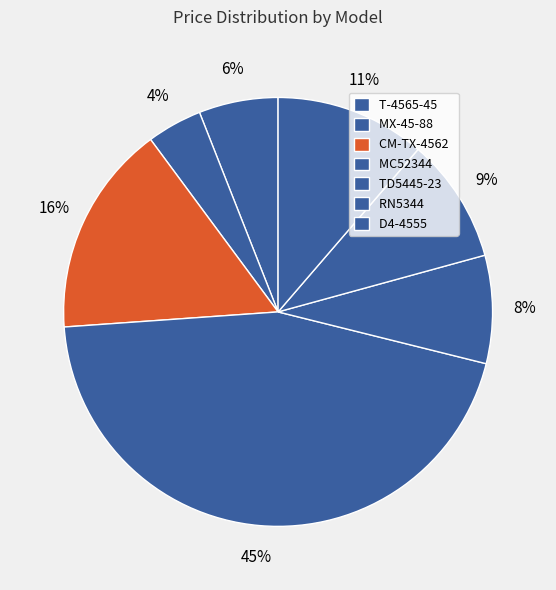

Combined, do MX-45-88 and D4-4555 account for over 50%?

No